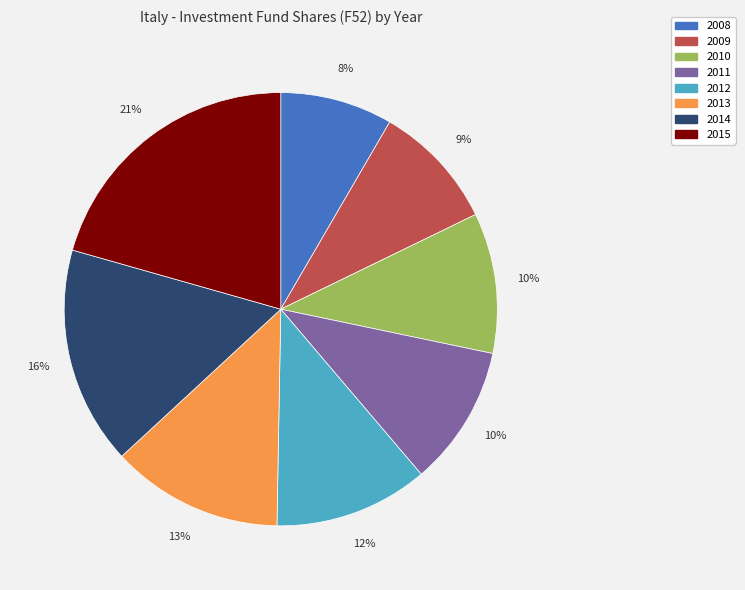

To the nearest percent, what is the difference between the 2014 and 2010 slice percentages?

6%